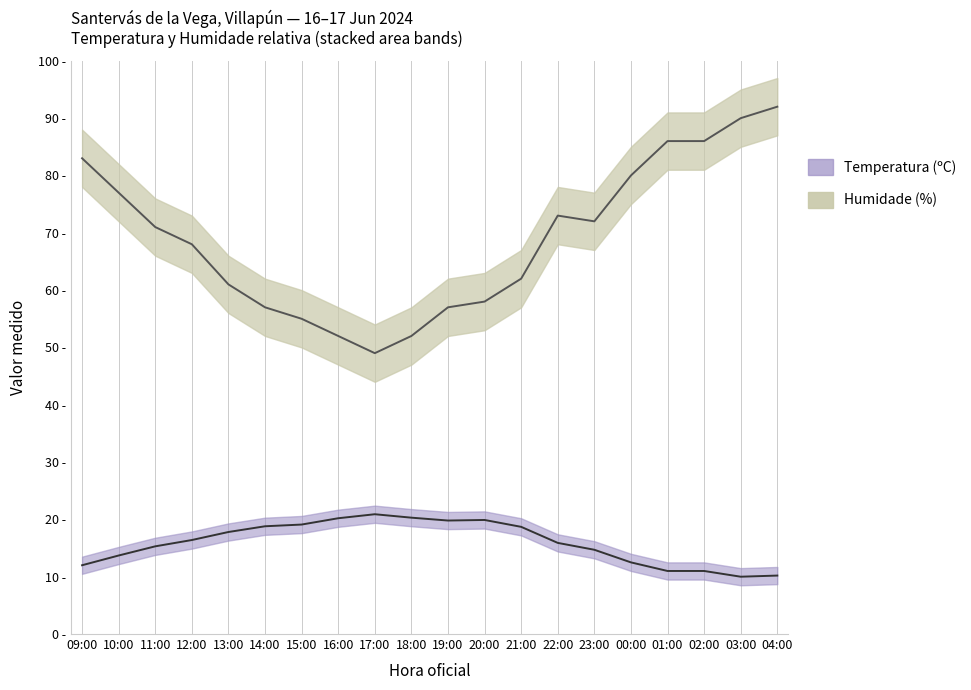

Does the chart display data point markers on the line(s)?

No